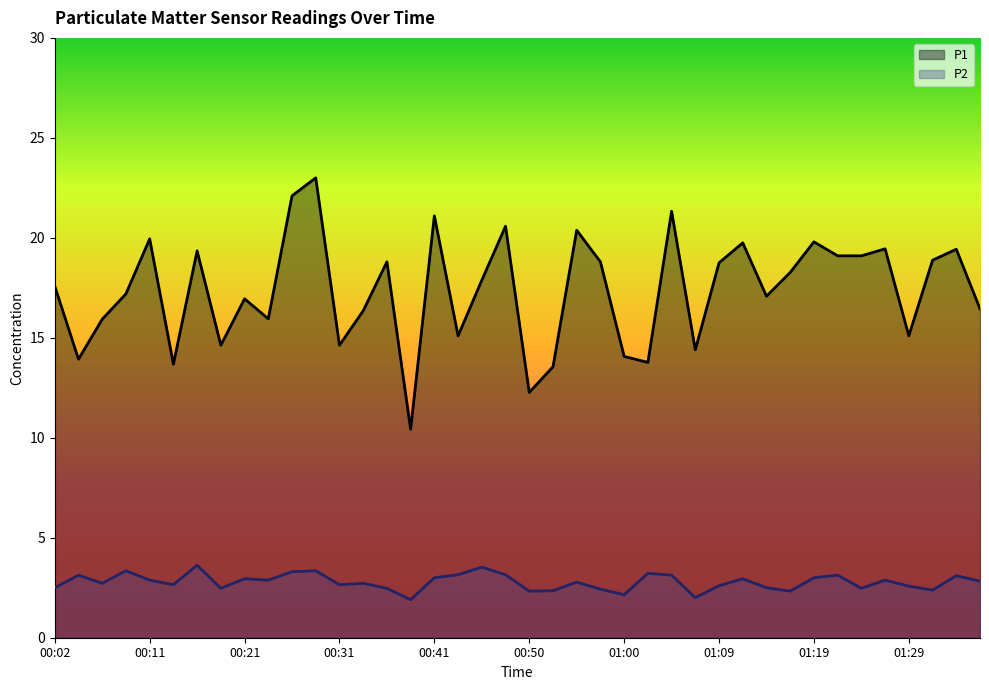

In P2, how many points are higher than both neighbors (excluding endpoints)?

13